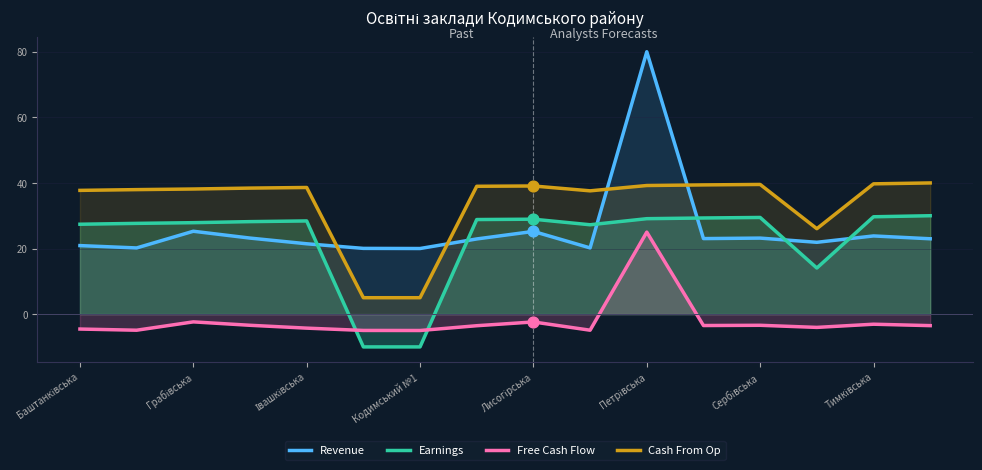

List the series in order of their peak value, highest first.

Revenue, Cash From Op, Earnings, Free Cash Flow